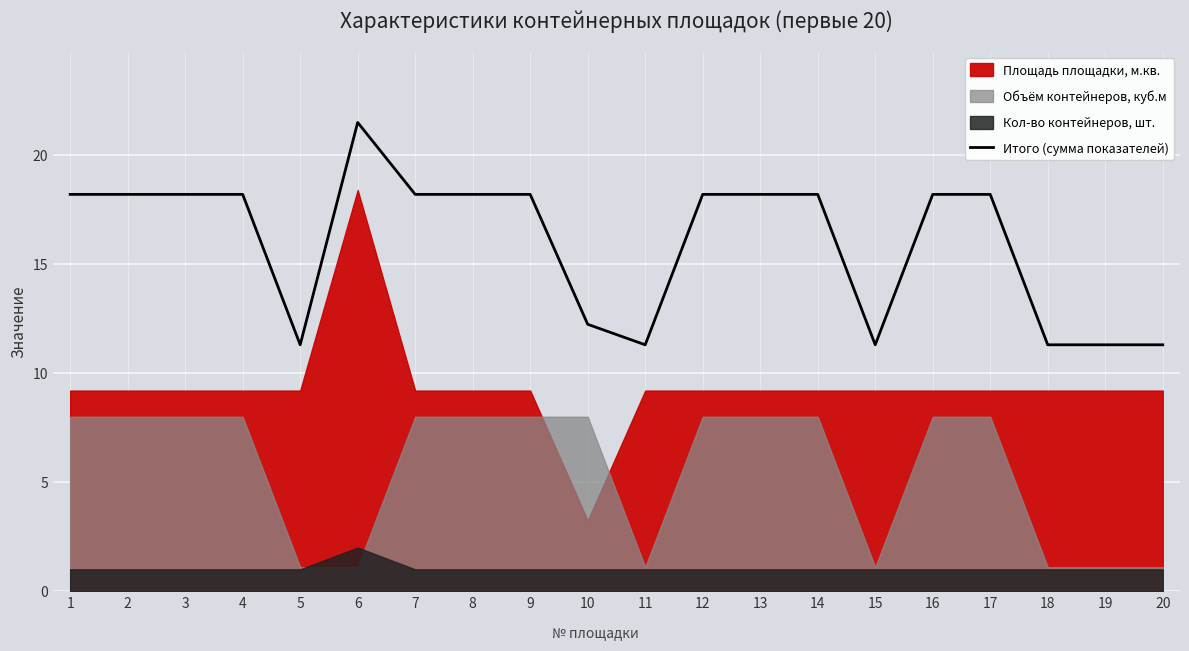

Where does the data first go above 18?

1